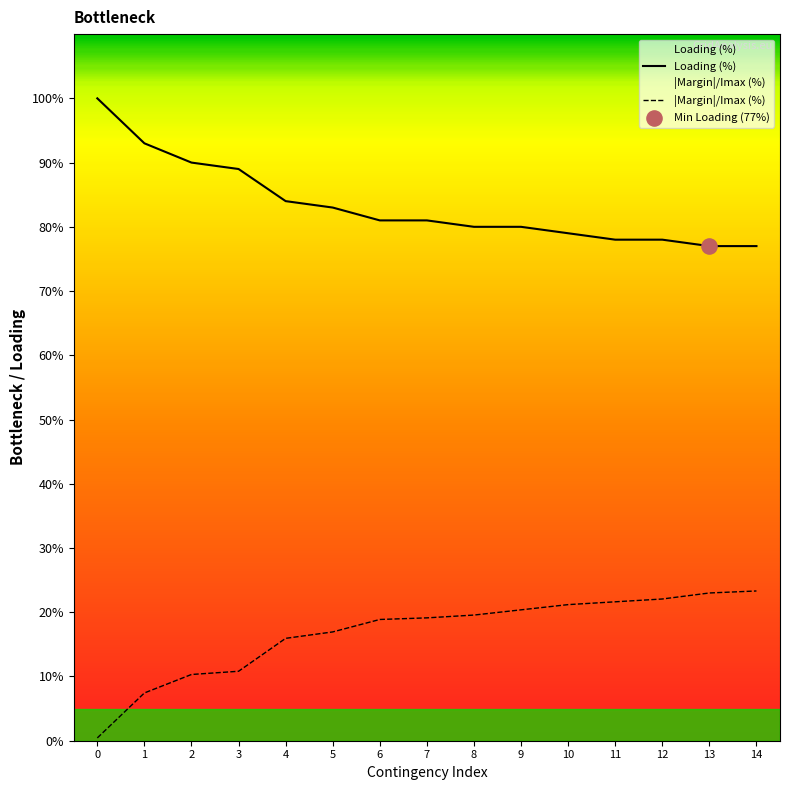

Which series has the largest Y range (max minus min)?

Margin (A)